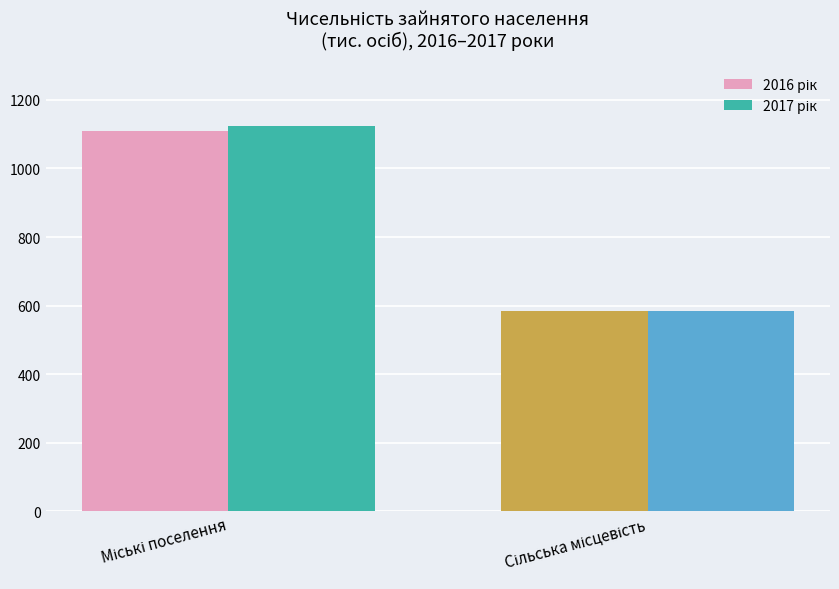

Rank the categories by 2016 рік value from highest to lowest.

Міські поселення, Сільська місцевість